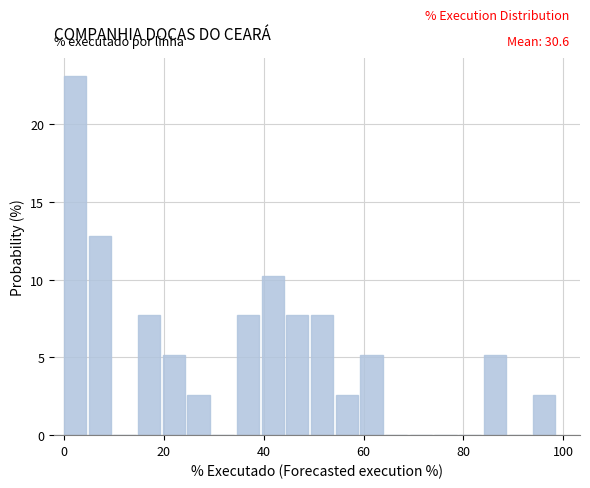

Read against the x-axis, roughly where is the centre of the tallest bar?

2